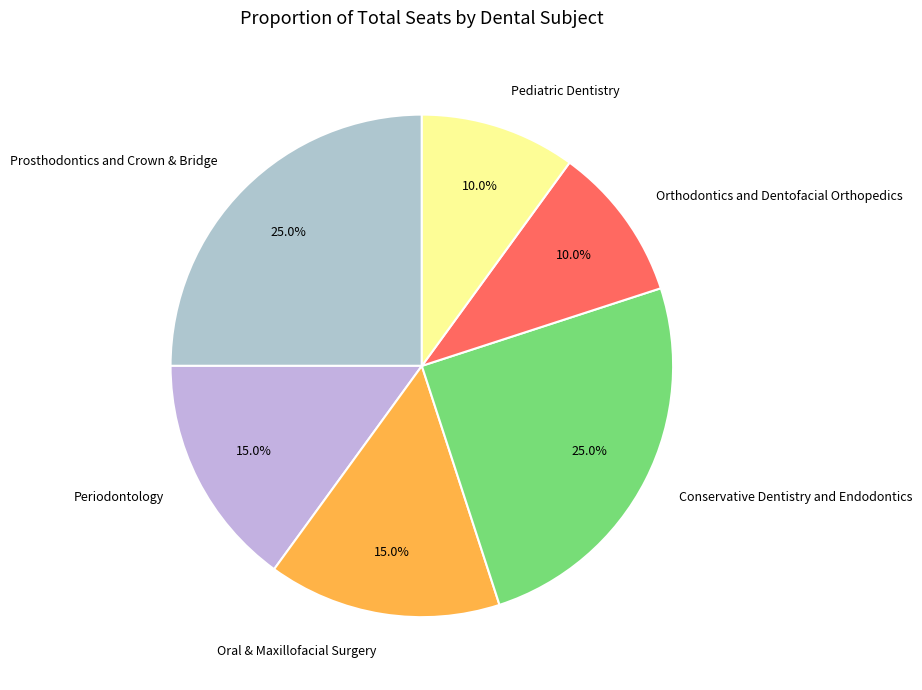

What is the ratio of the value at Orthodontics and Dentofacial Orthopedics to the value at Oral & Maxillofacial Surgery?

0.7